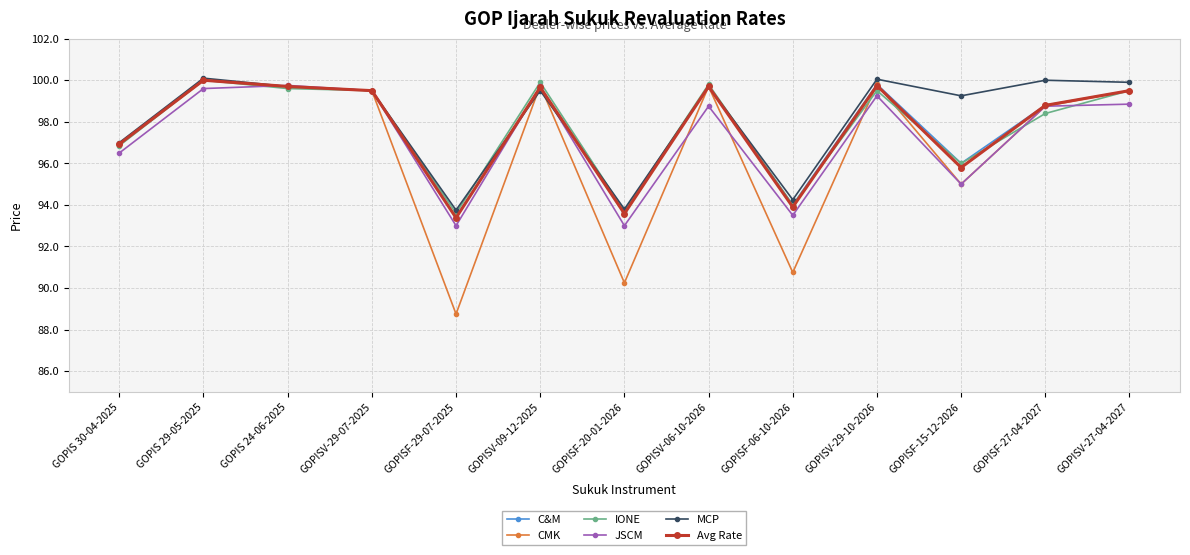

True or false: Avg Rate has a value of 51.3 at GOPIS 30-04-2025.

False